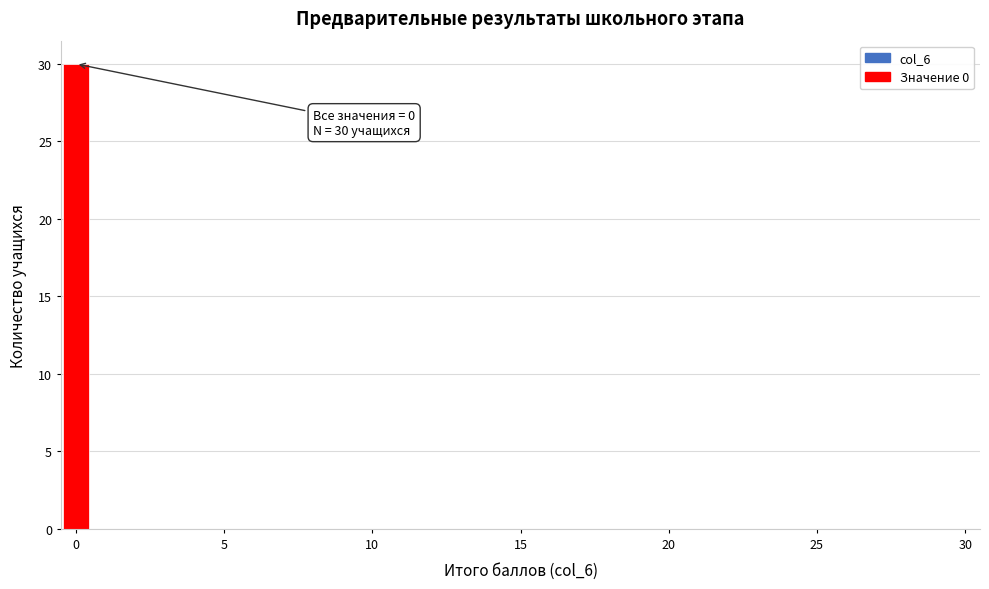

Read against the x-axis, roughly where is the centre of the tallest bar?

0.0